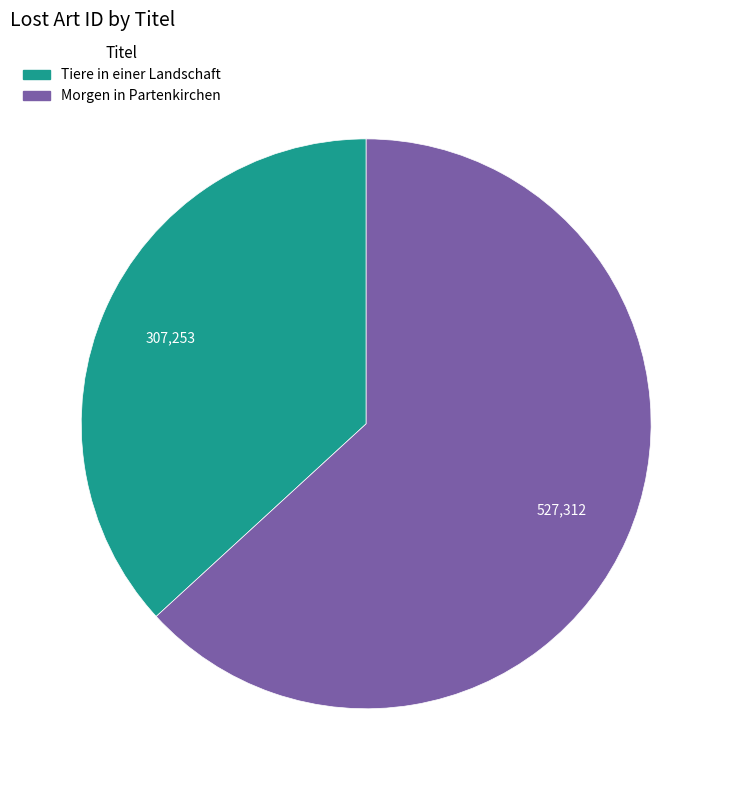

How many slices are in this pie chart?

2